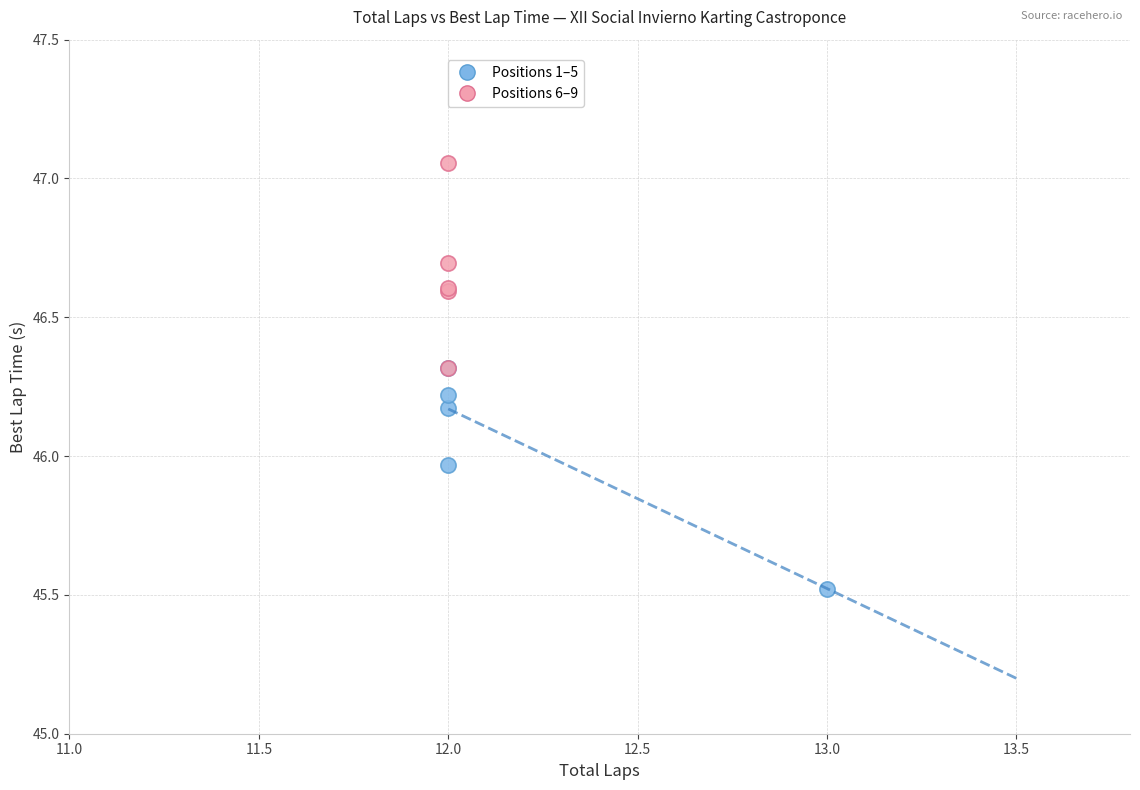

Which series has the largest Y range (max minus min)?

Positions 1–5